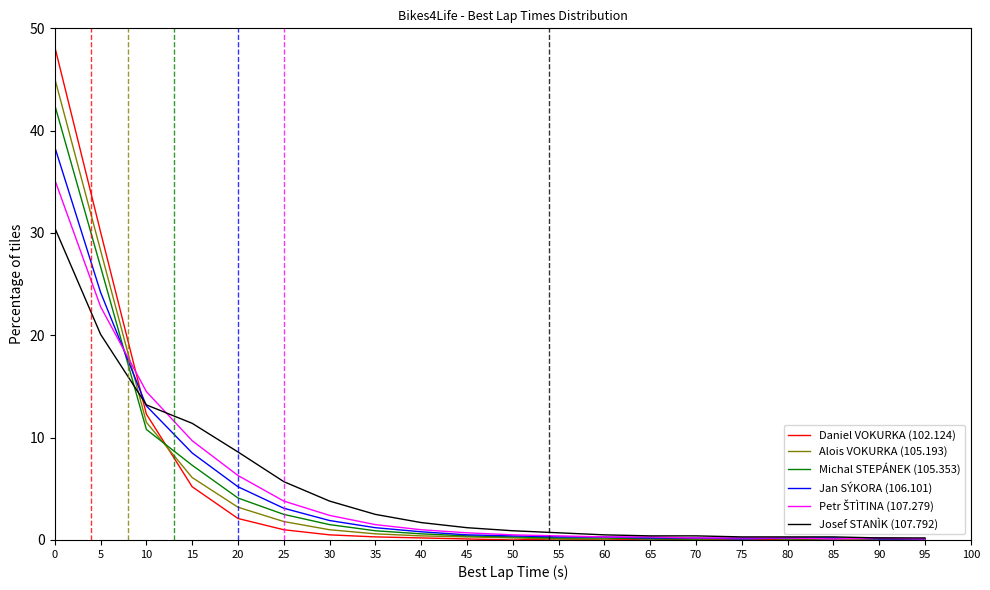

Which series has the widest spread of values?

Daniel VOKURKA (102.124)